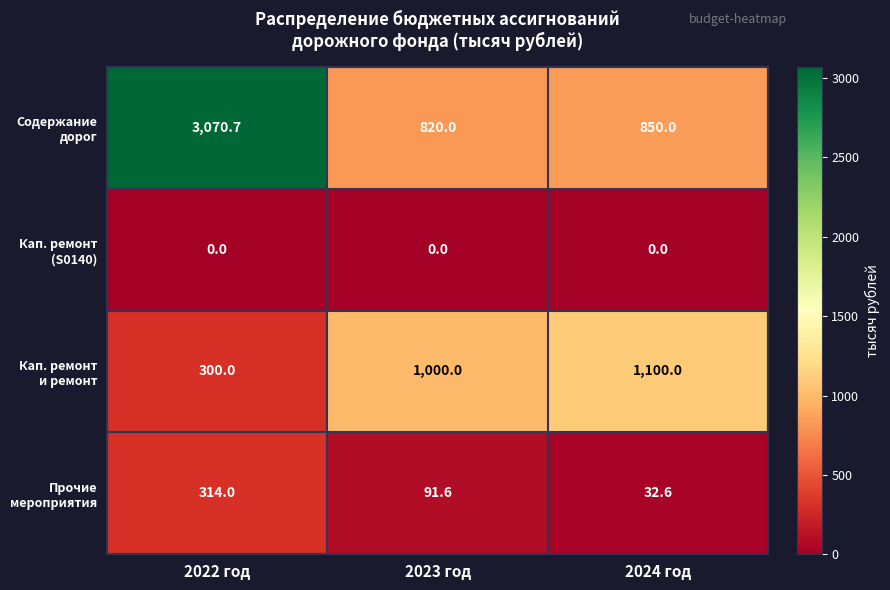

What is the greatest value displayed?

3070.7